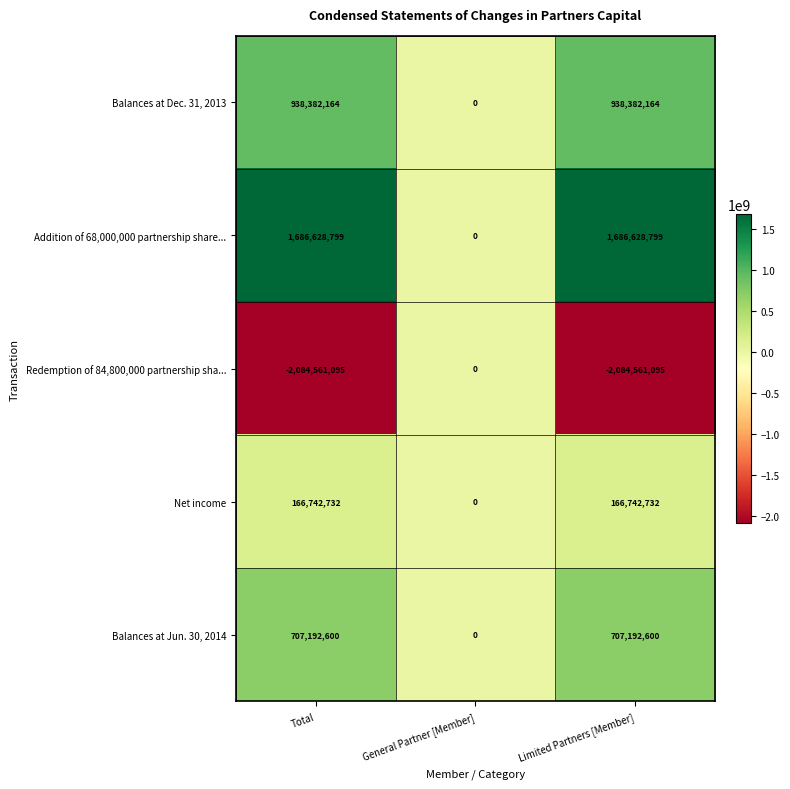

What is the spread (max minus min) of values at Limited Partners [Member]?

3771189894